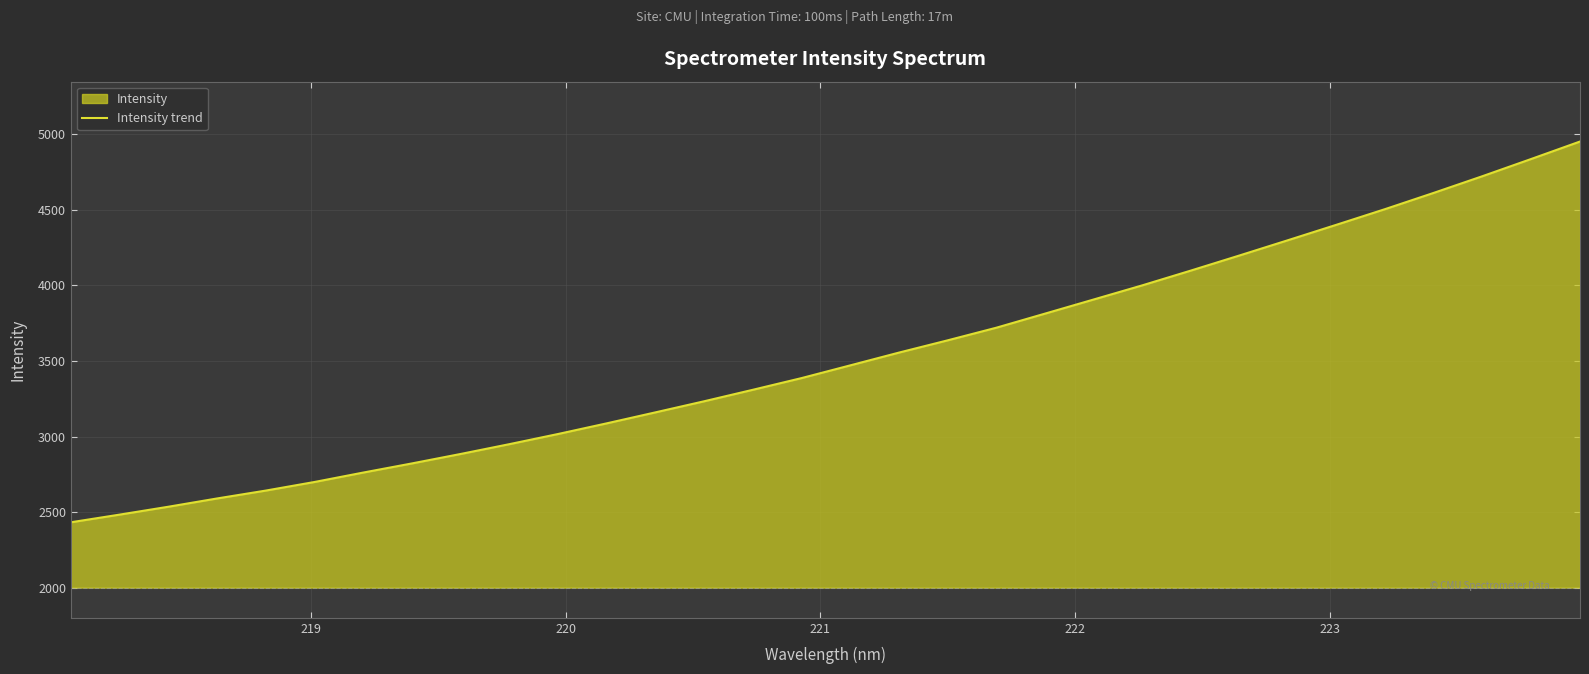

True or false: the data has more than 2 interior local peaks.

False